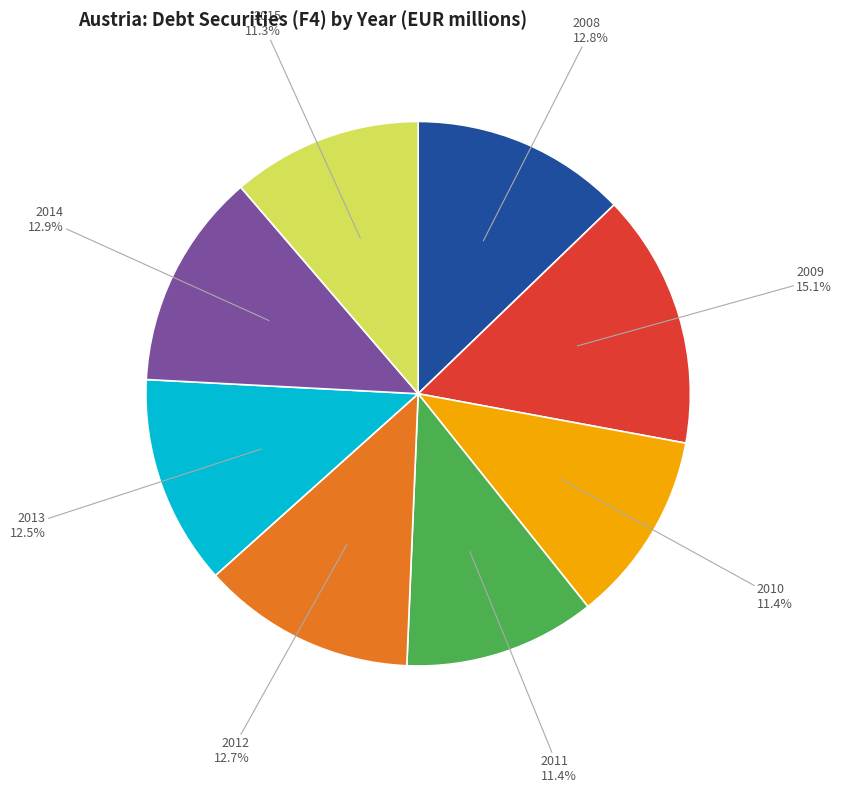

Is there any slice that represents more than half of the pie?

No